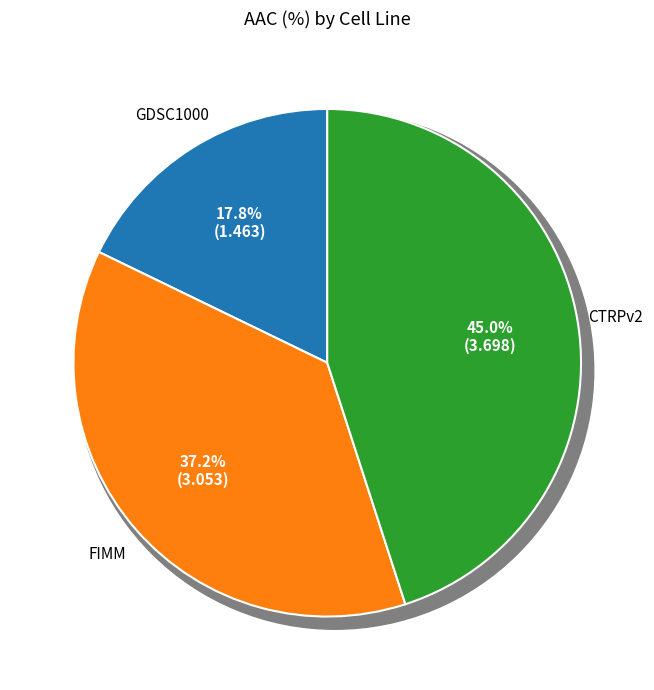

To the nearest percent, what is the difference between the GDSC1000 and CTRPv2 slice percentages?

27%